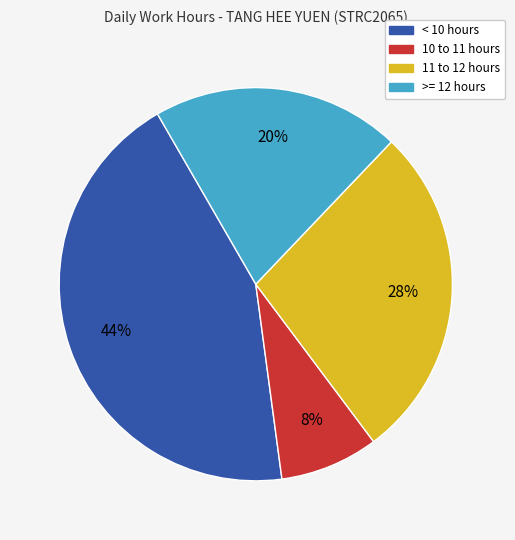

Is there a majority slice in this chart?

No